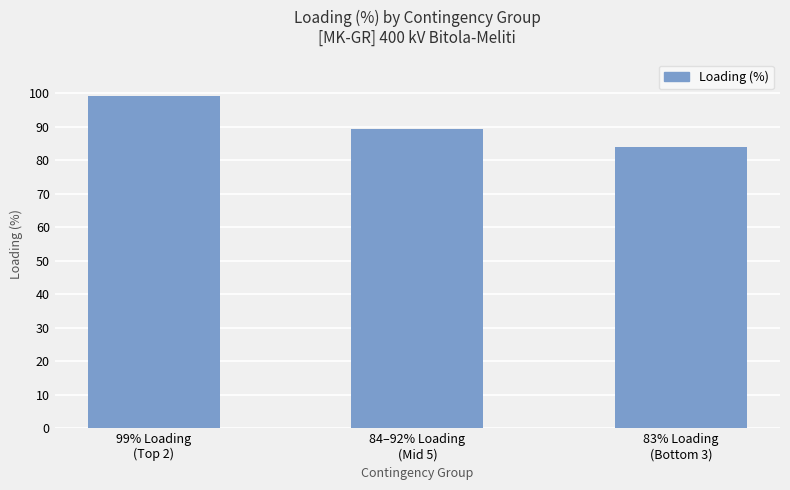

How many data points does each series have?

3